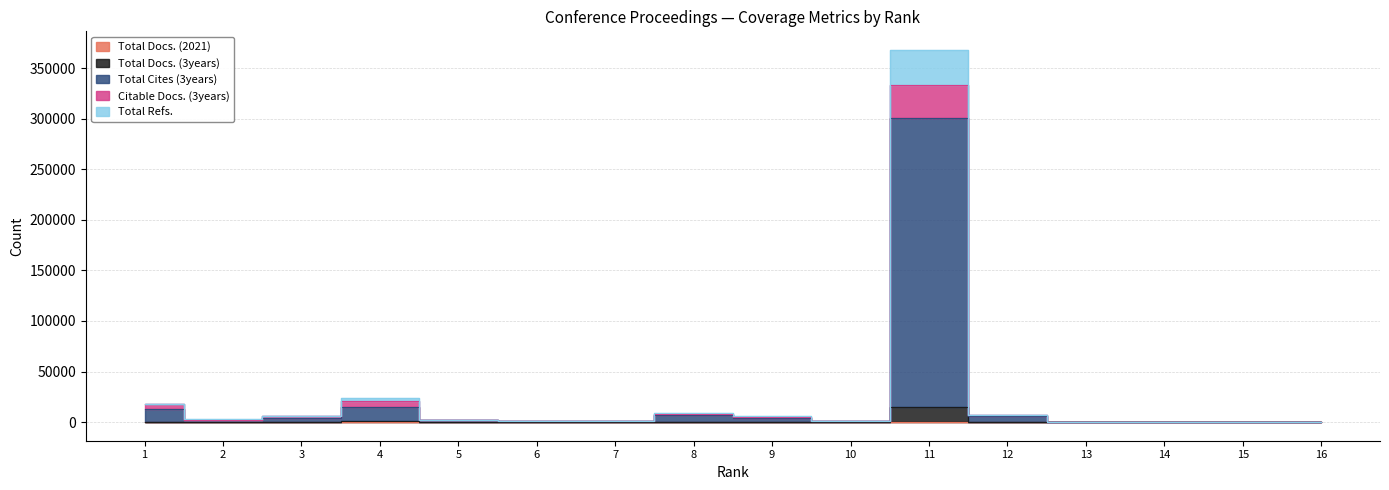

At which label does Total Refs. first exceed 2783?

1